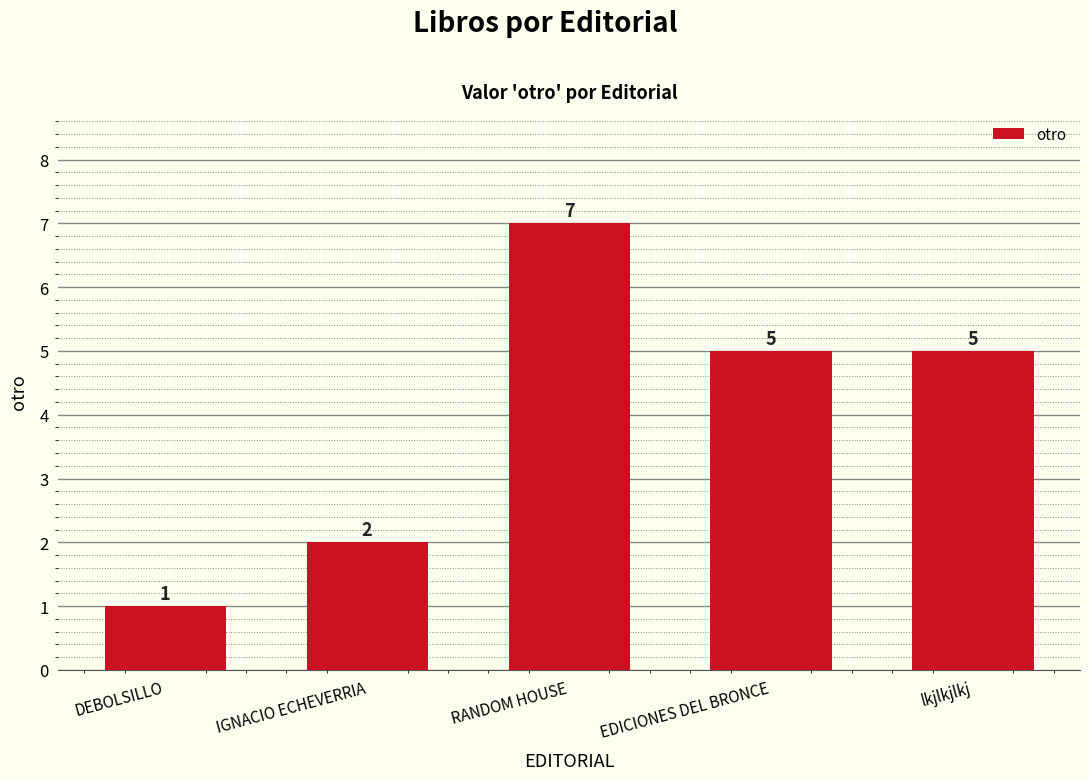

What is the label of the 5th bar from the right?

DEBOLSILLO